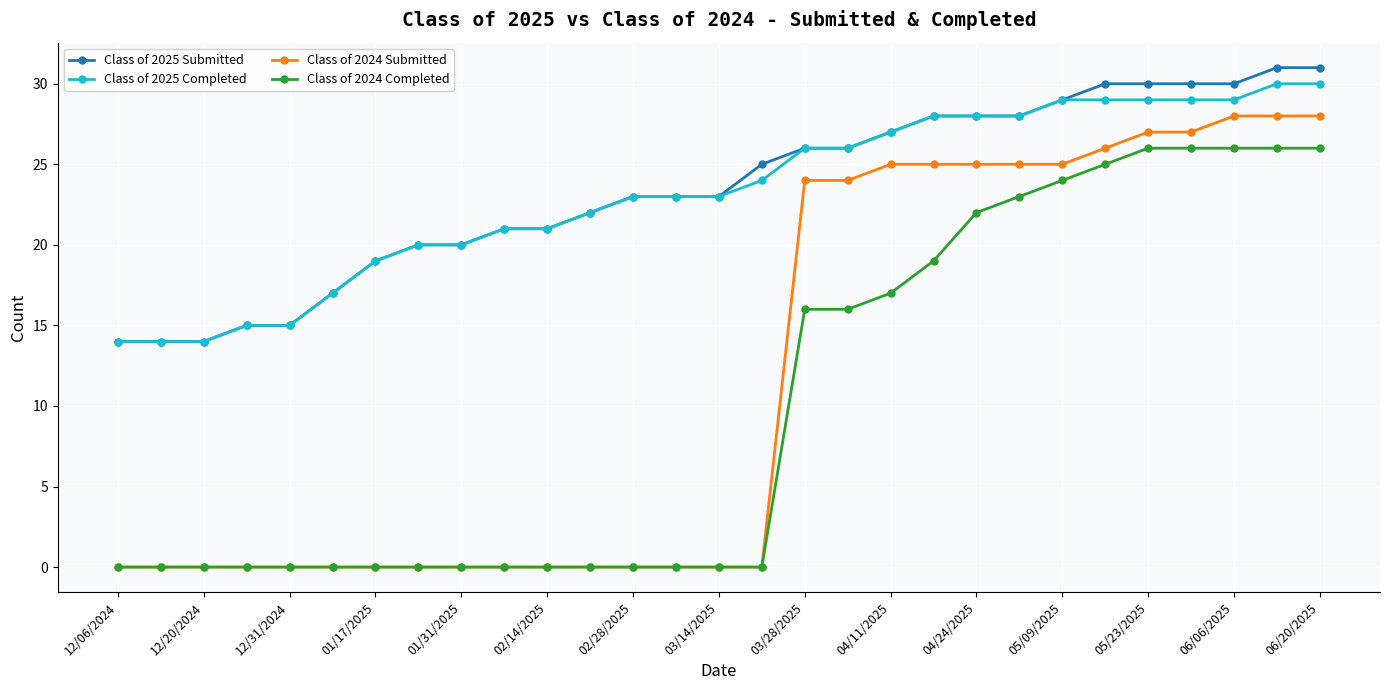

What is the value of the Class of 2025 Completed point at the 12th from the left?

22